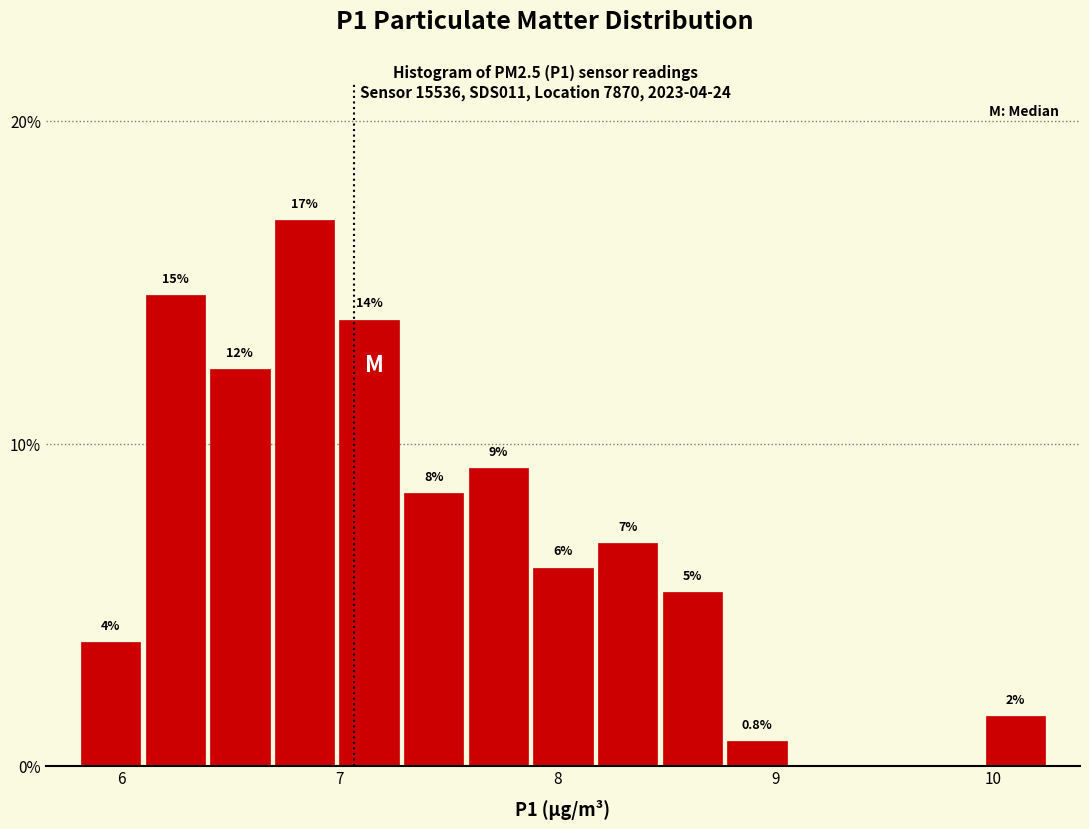

Read against the x-axis, roughly where is the centre of the tallest bar?

6.8